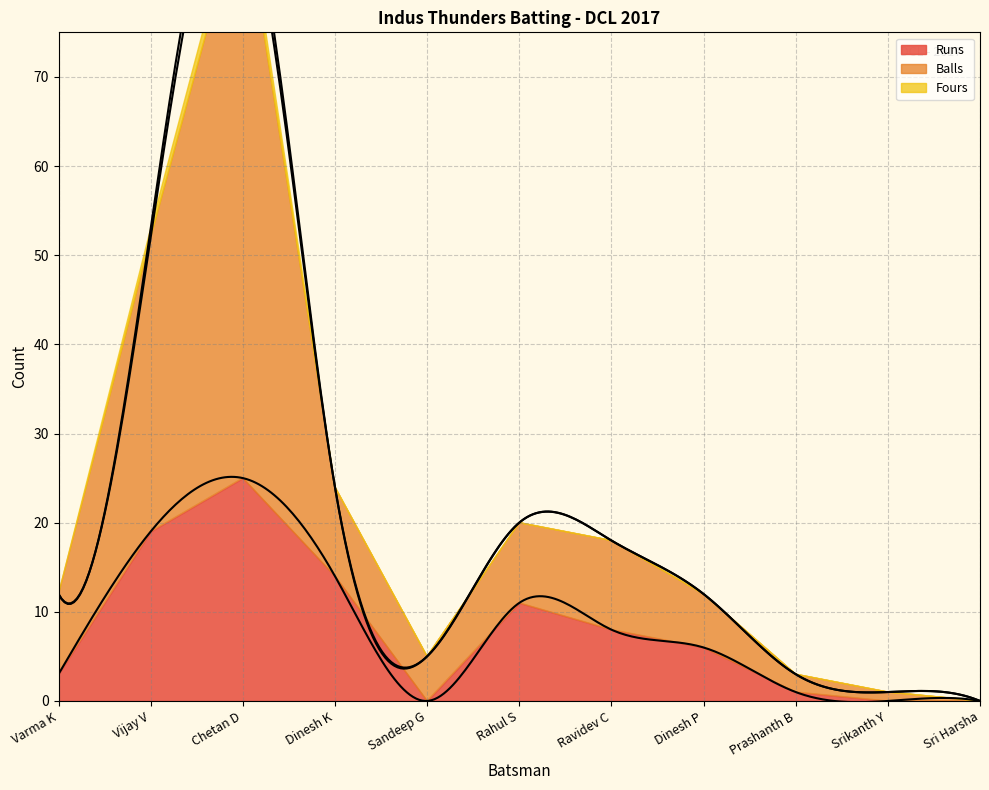

What is the difference between the maximum and minimum values in the Fours series?

2